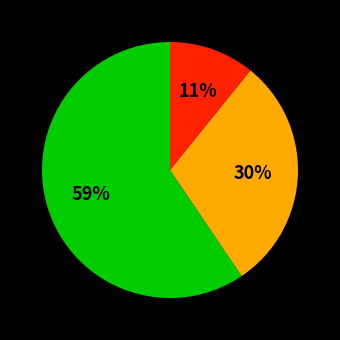

How many slices are in this pie chart?

3